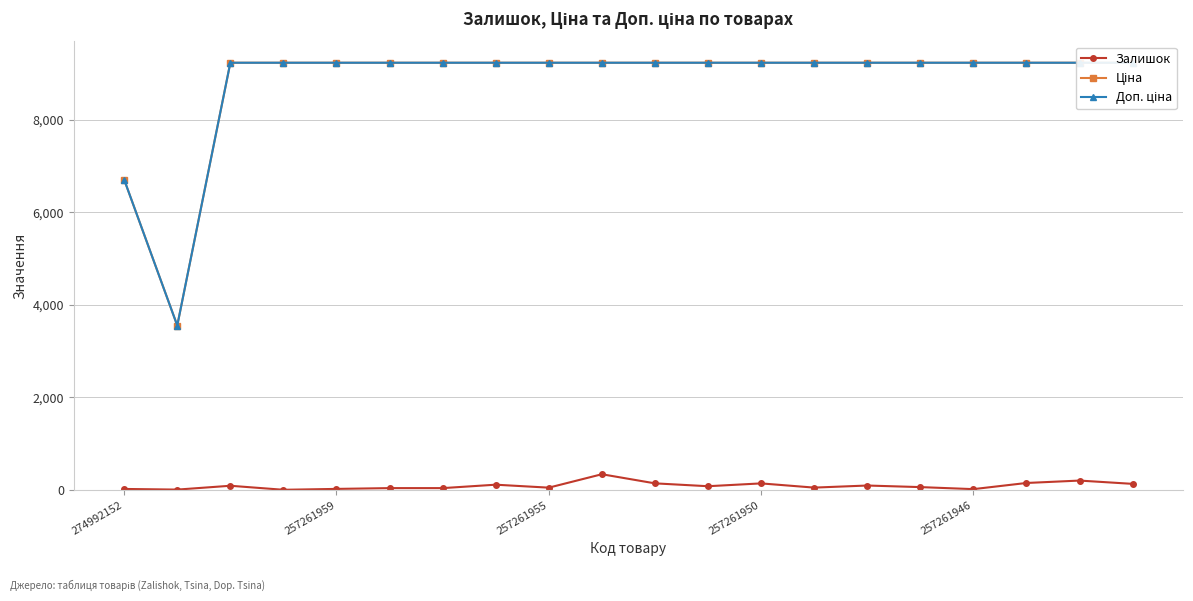

Where is Доп. ціна nearest to the value 6393?

274992152